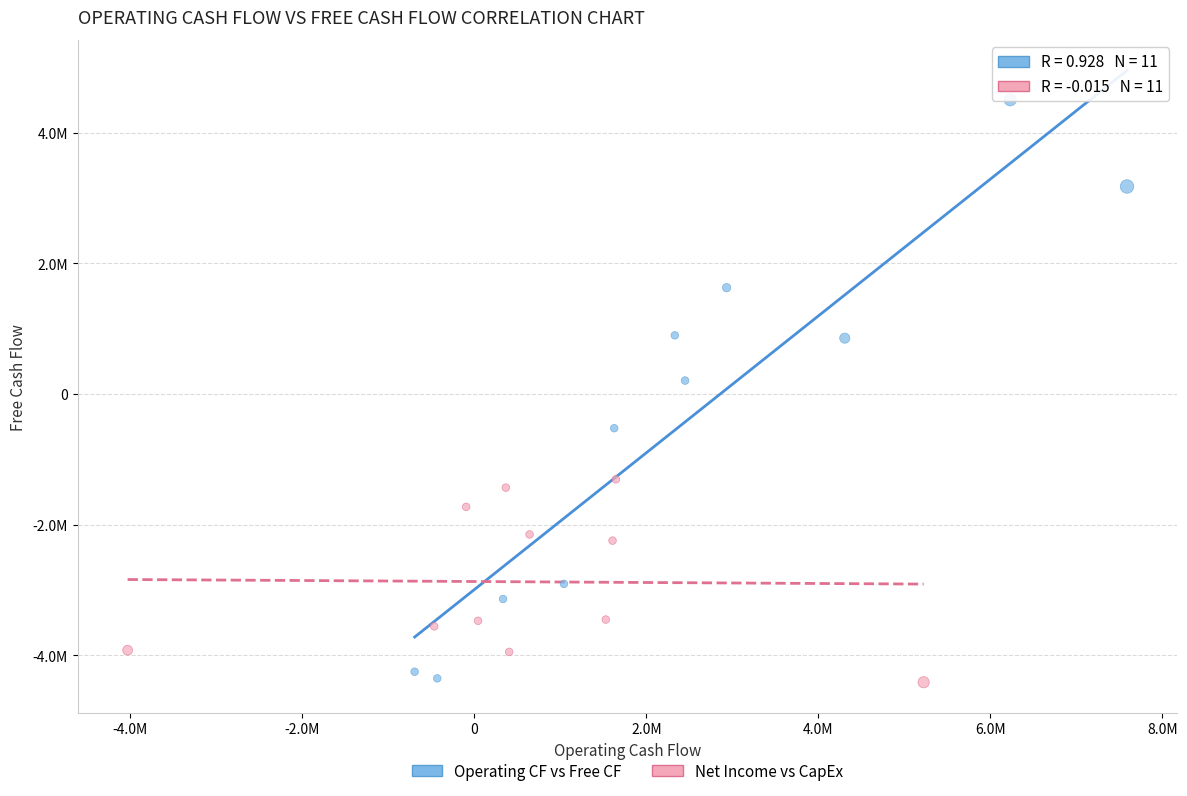

Which series reaches the maximum Y coordinate?

Operating CF vs Free CF